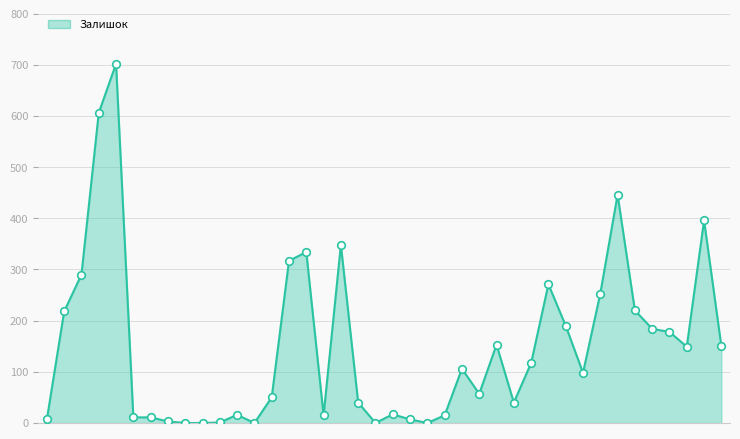

What is the greatest value displayed?

702